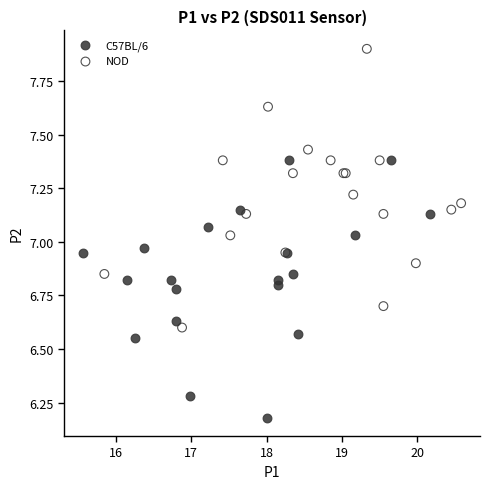

What are all the series names shown in the legend?

C57BL/6, NOD